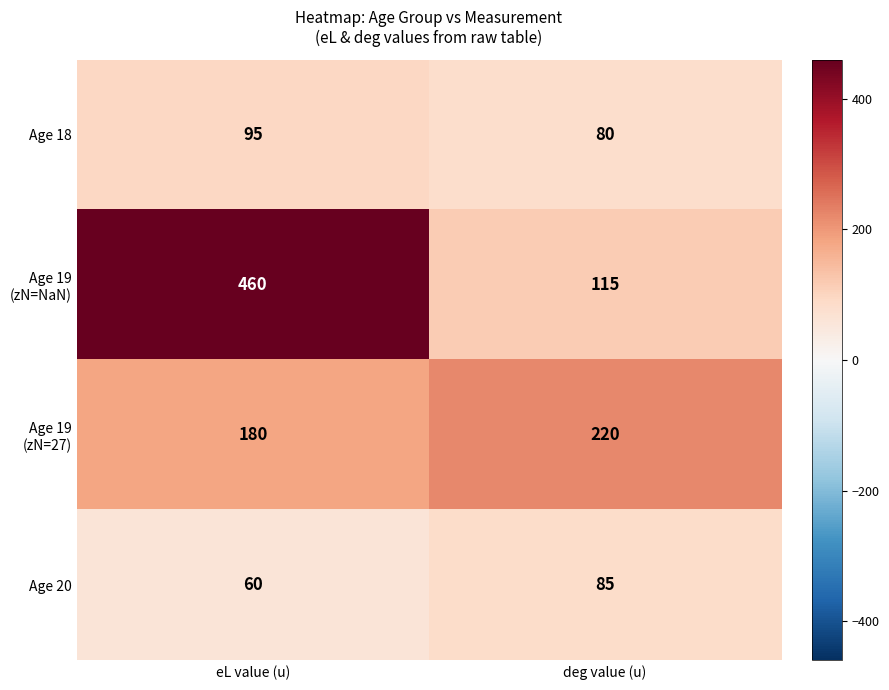

Count the number of data series in this chart.

4